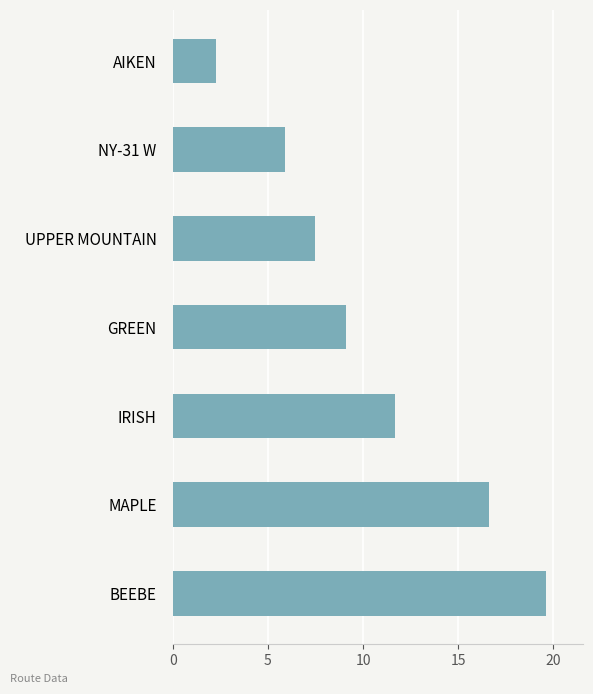

What is the label of the 2nd bar from the top?

NY-31 W